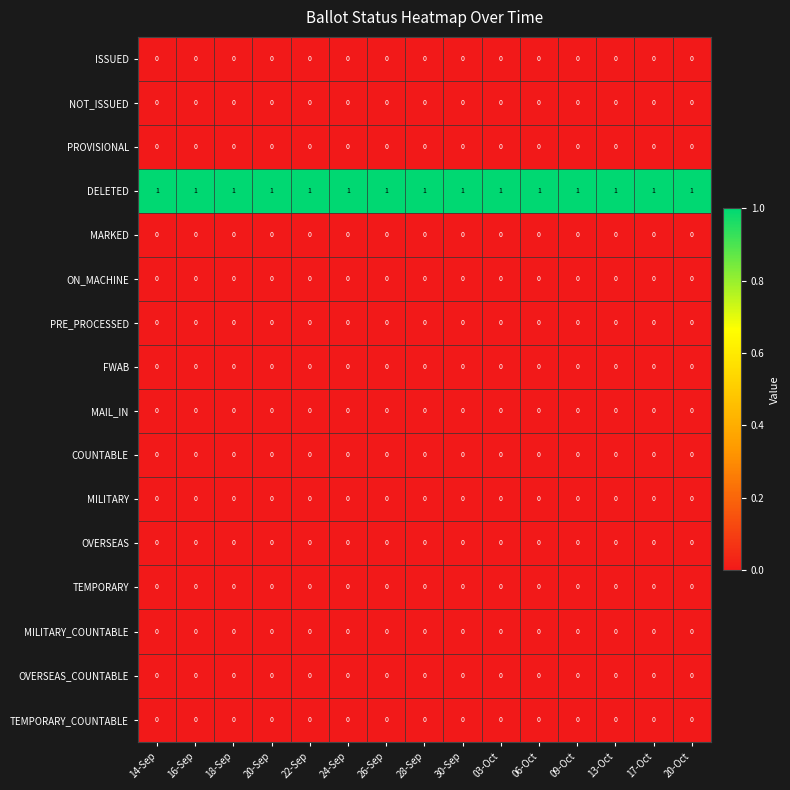

At which category is the sum across all series the highest?

14-Sep